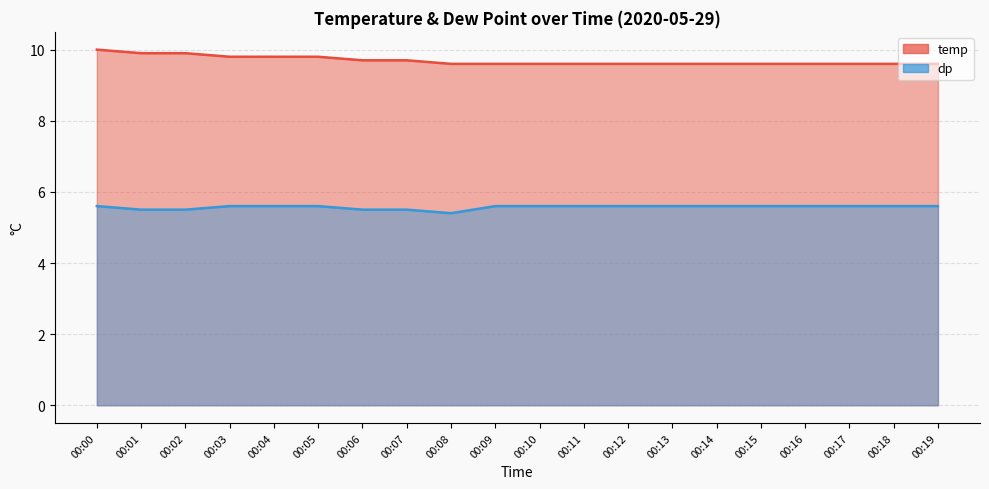

At which category is the sum across all series the highest?

00:00